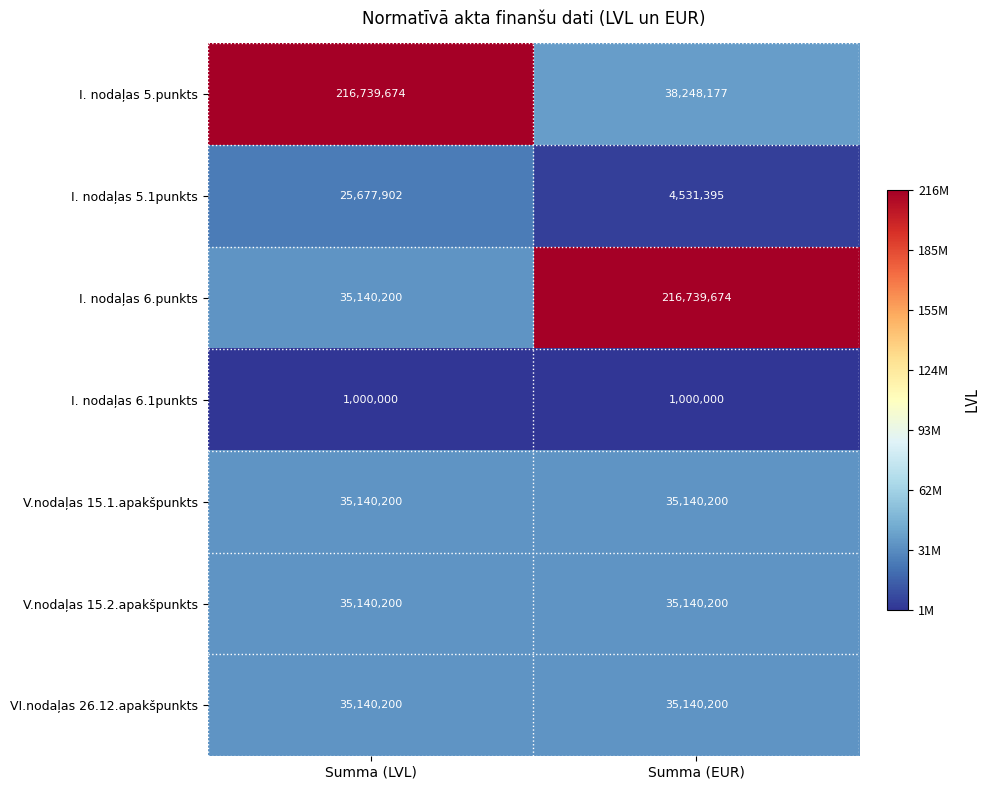

What is the lowest value of the V.nodaļas 15.1.apakšpunkts series?

35140200